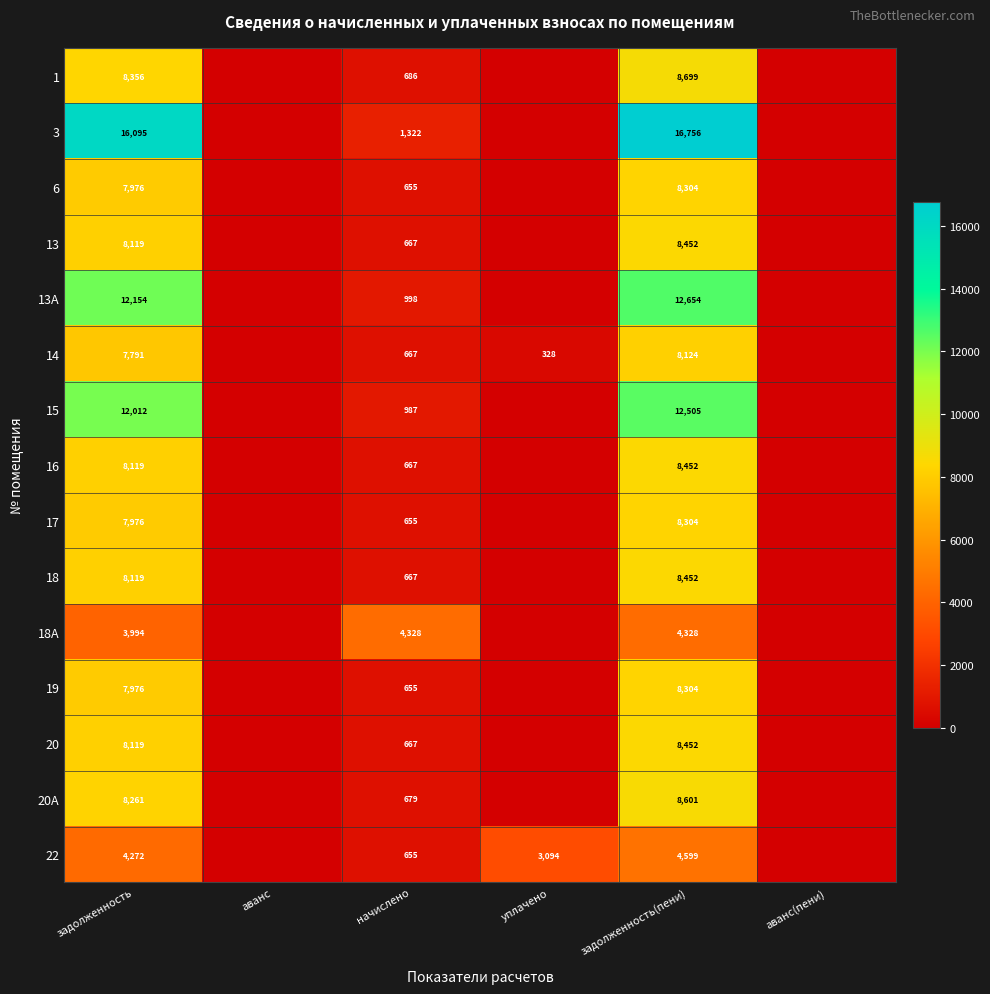

Is the value of 3 at задолженность(пени) greater than the value of 1 at начислено?

Yes